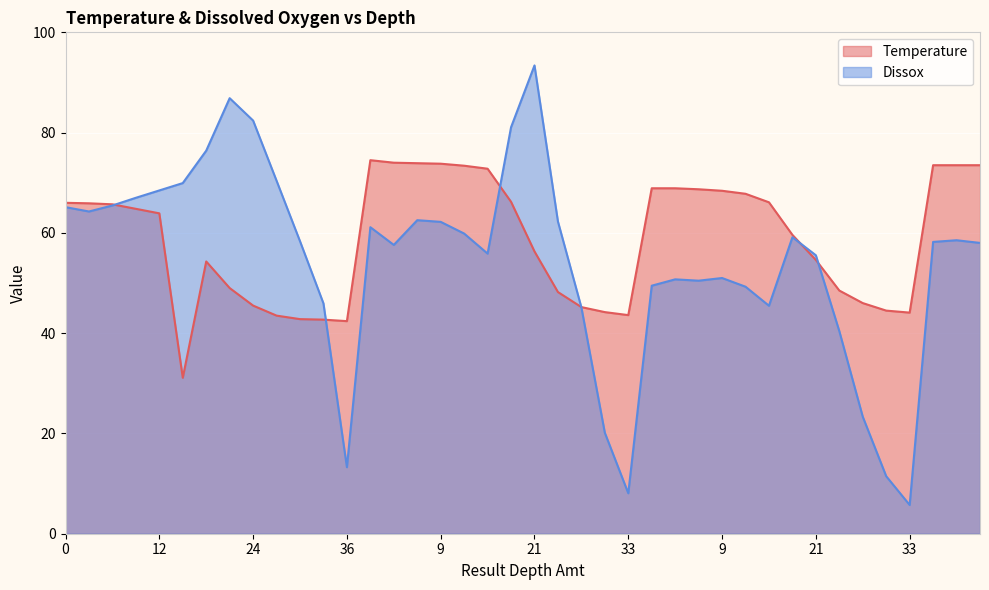

What is the label of the 24th point from the left?

30